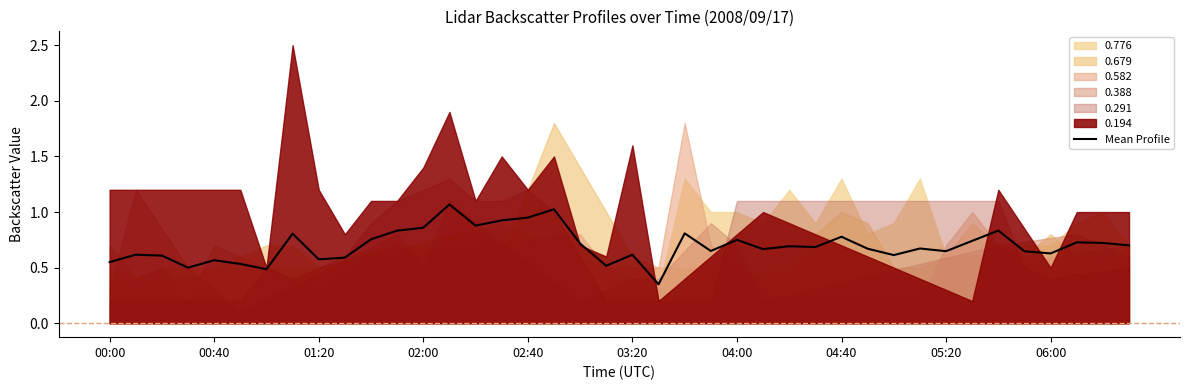

What is the value of the 28th point from the left?

0.7